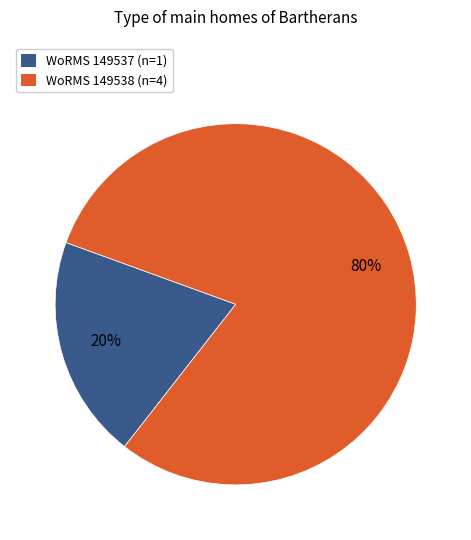

To the nearest percent, what is the average slice percentage?

50%